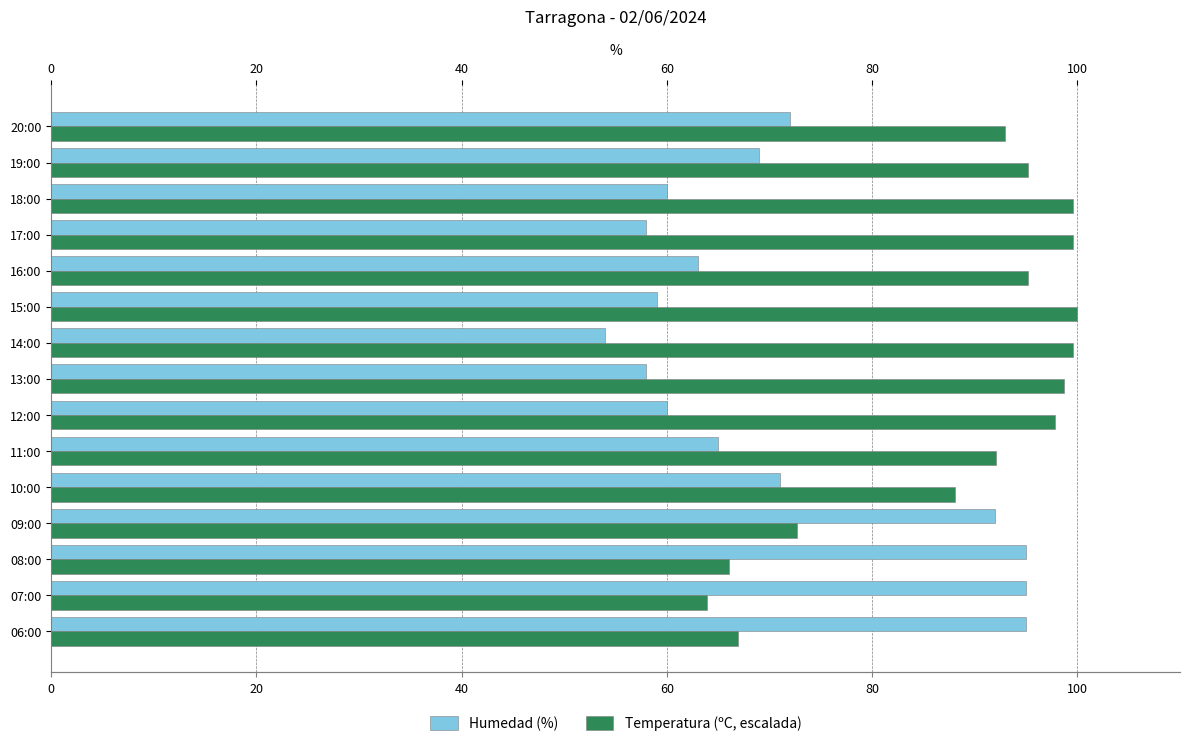

Rank the series by their average value, from lowest to highest.

Humedad (%), Temperatura (ºC, escalada)